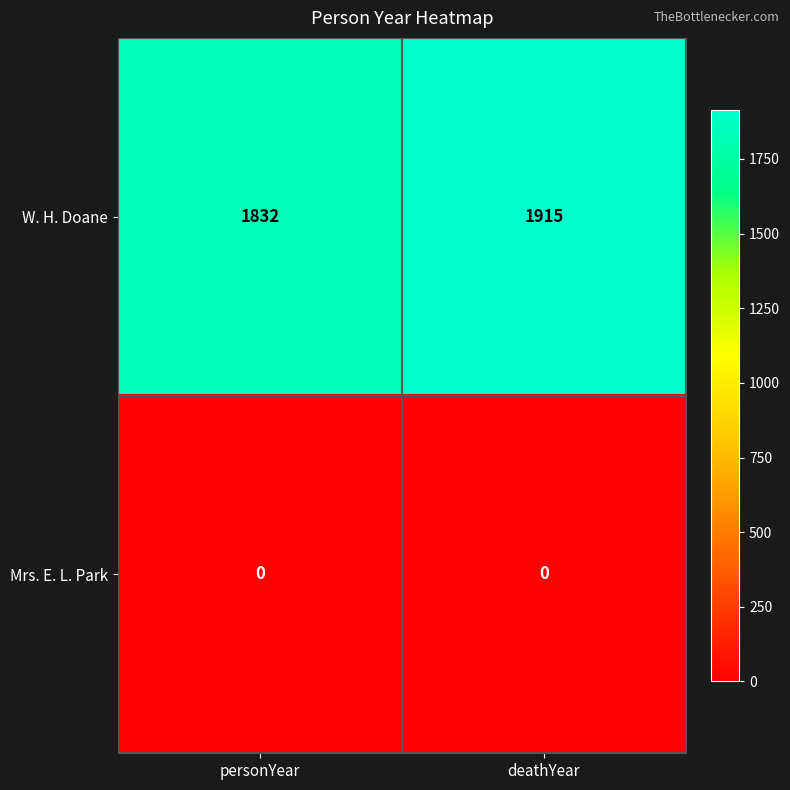

Reading left to right, what are all the values shown in this chart?

W. H. Doane: 1832	1915
Mrs. E. L. Park: 0	0